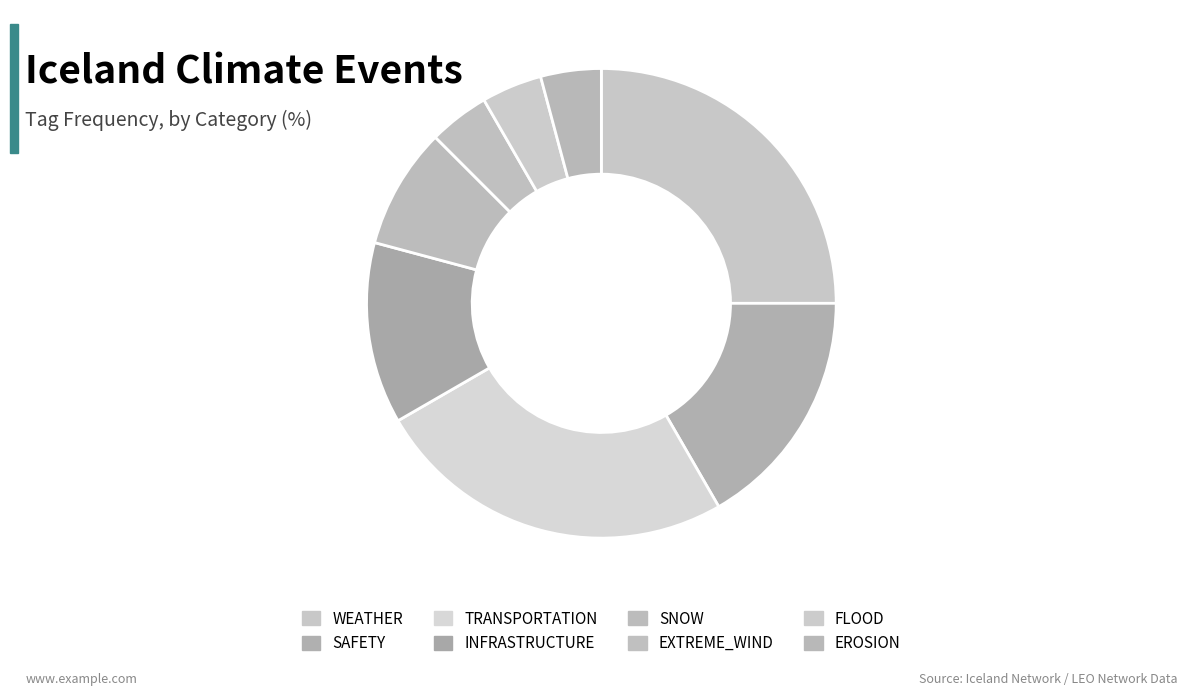

Does any single category account for the majority?

No